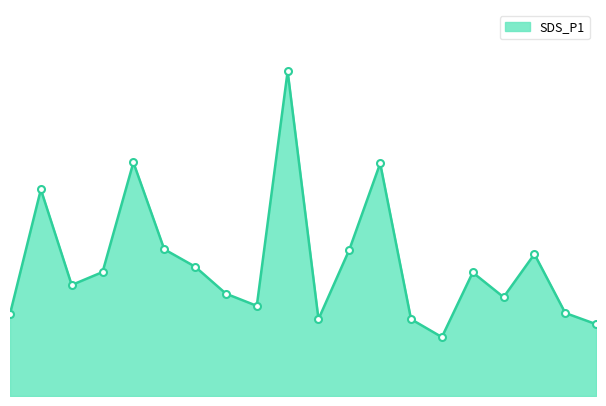

Does the chart have visible grid lines?

No